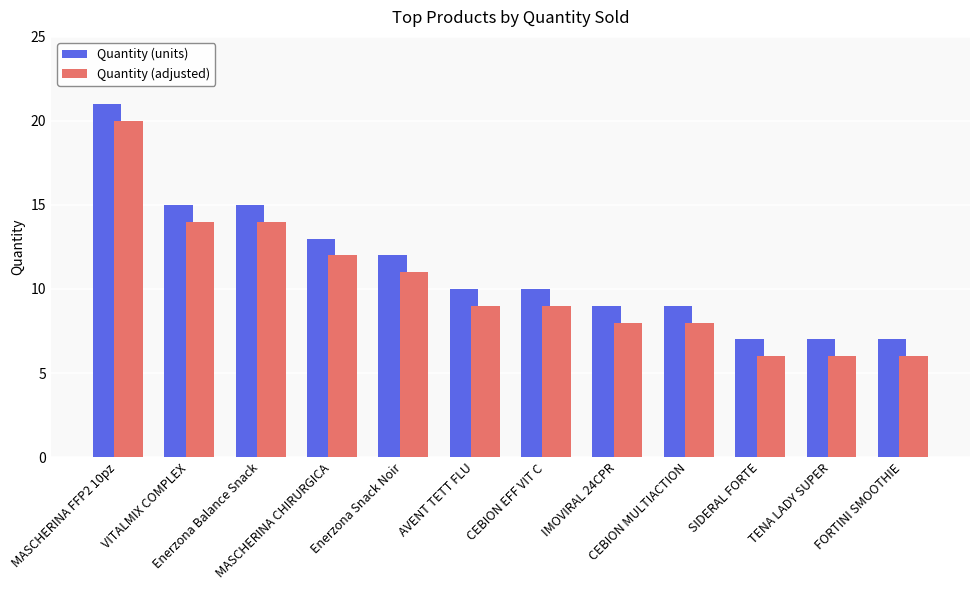

List the series in order of their overall mean, lowest first.

Quantity (adjusted), Quantity (units)